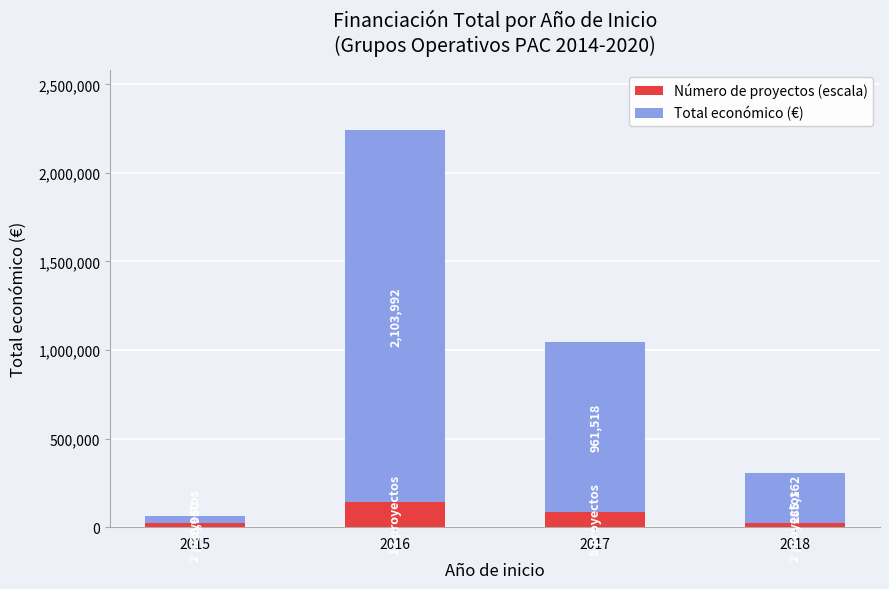

What are all the series names shown in the legend?

Número de proyectos (escala), Total económico (€)